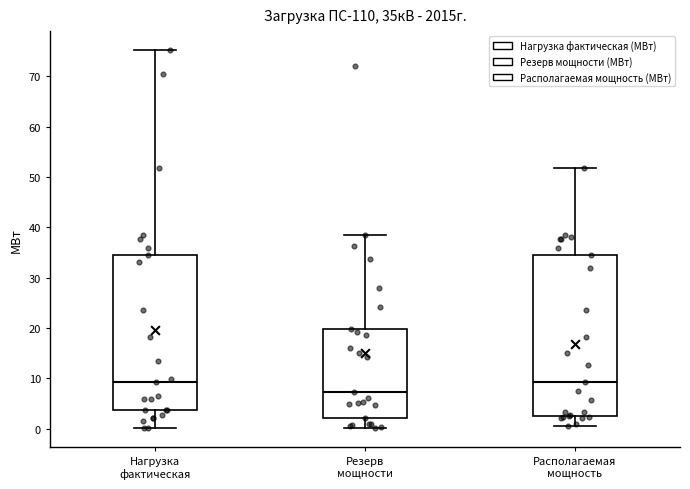

Which box is the tallest, from its lower edge to its upper edge?

Располагаемая мощность